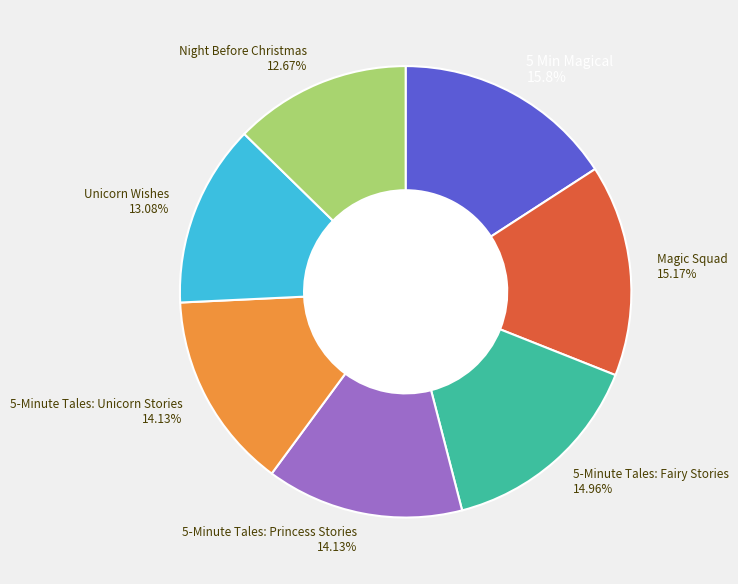

Is there any slice that represents more than half of the pie?

No